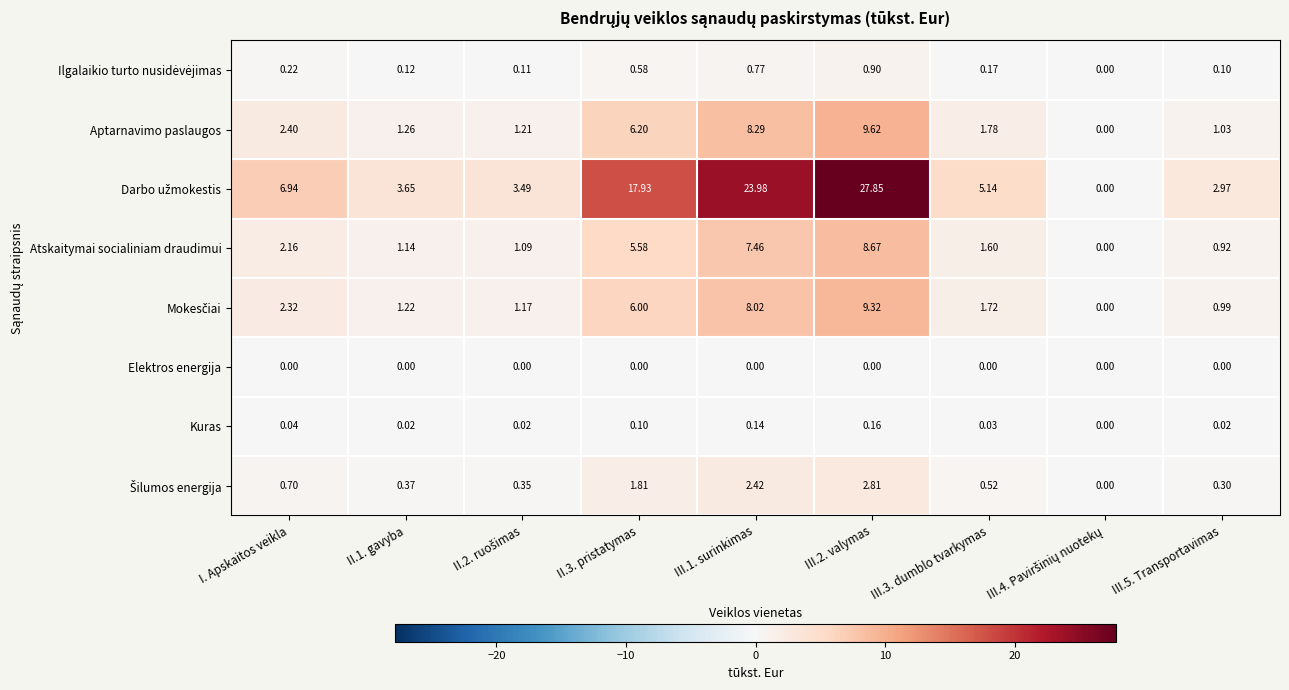

At how many categories does at least one series exceed 1?

8